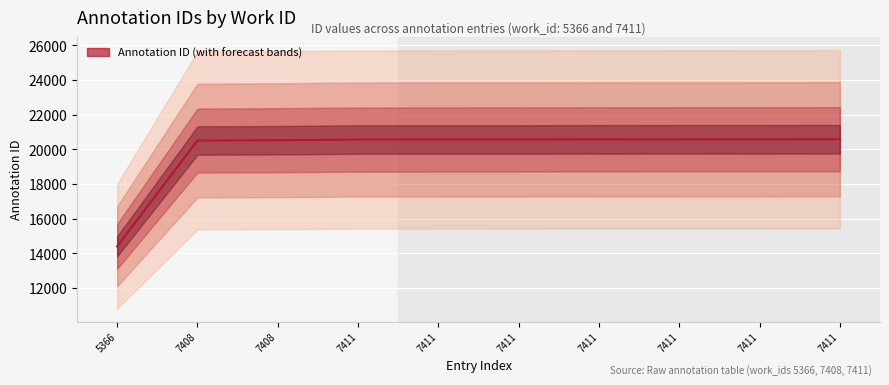

What is the value of the 3rd point from the left?

20512